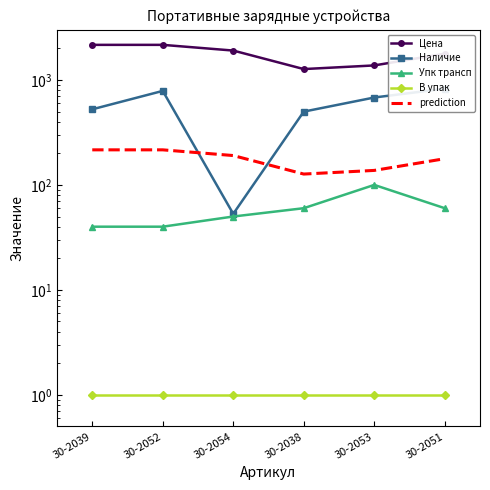

At how many categories does at least one series exceed 1091?

6